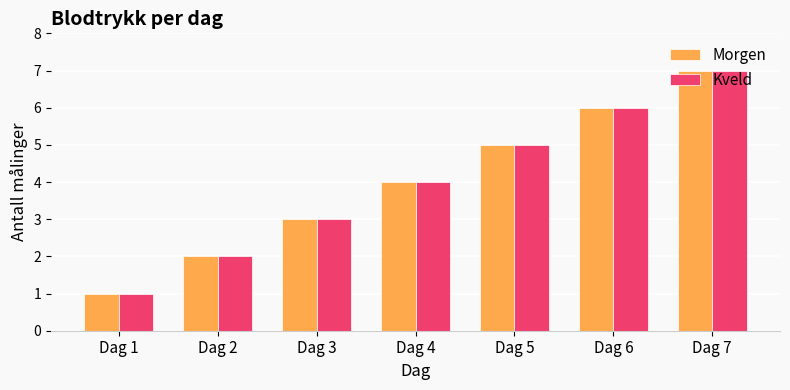

The value of Kveld at Dag 2 is 1. True or false?

False